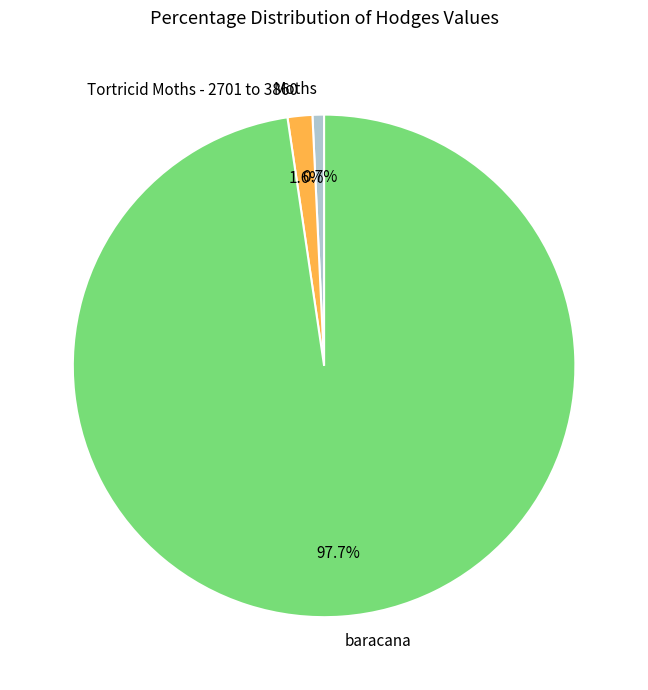

Rank the categories by value from highest to lowest.

baracana, Tortricid Moths - 2701 to 3860, Moths